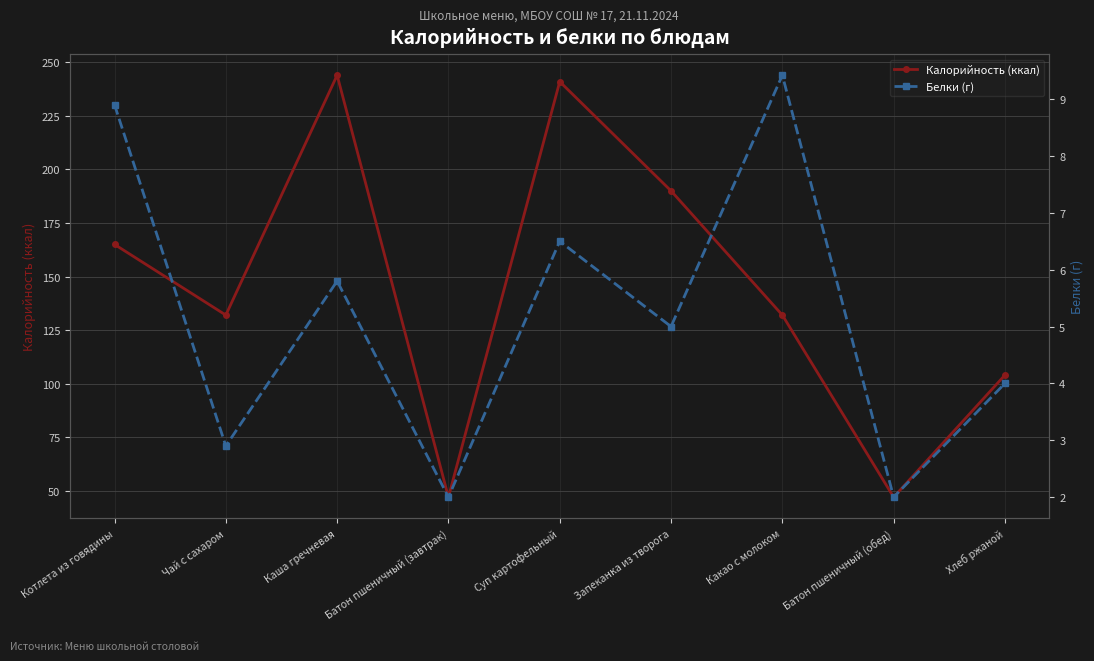

How many values in the Калорийность (ккал) series exceed 132?

4